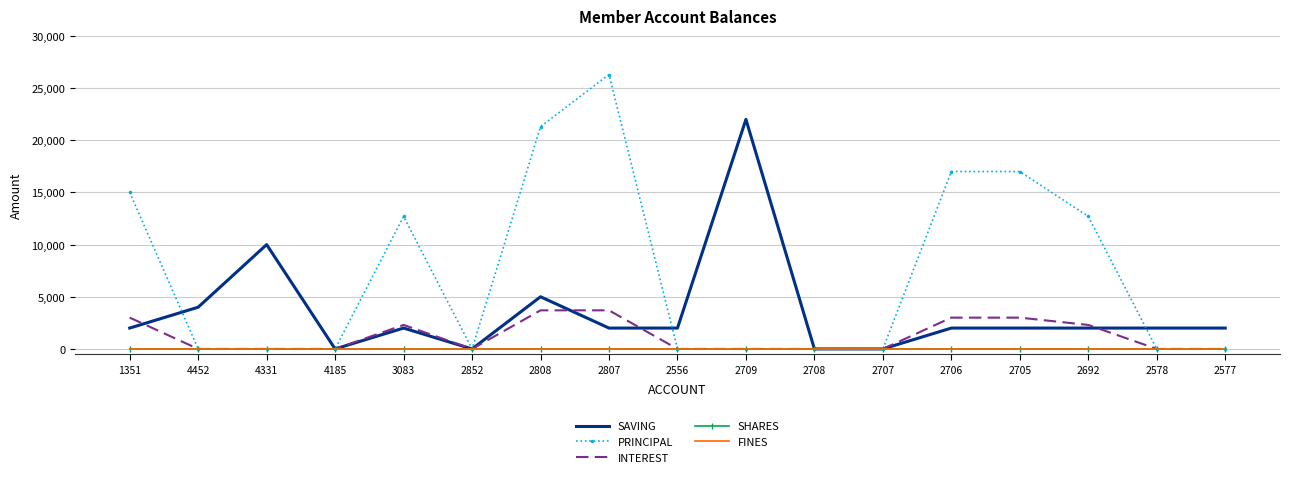

The value of INTEREST at 1351 is 710. True or false?

False